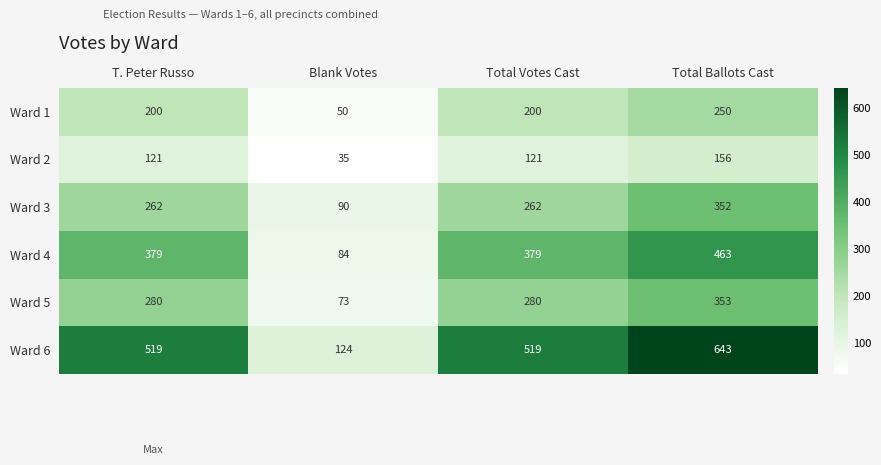

Reading right to left, transcribe all the data shown in this chart.

Ward 1: 250	200	50	200
Ward 2: 156	121	35	121
Ward 3: 352	262	90	262
Ward 4: 463	379	84	379
Ward 5: 353	280	73	280
Ward 6: 643	519	124	519